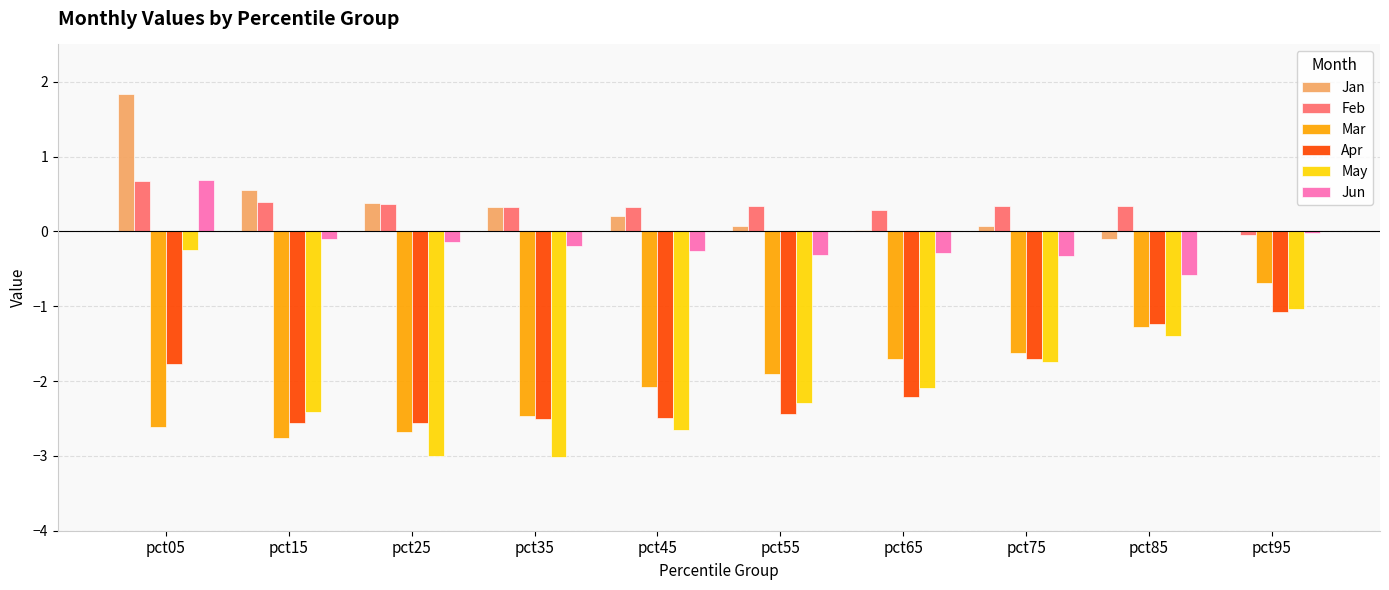

At which category is the sum across all series the highest?

pct05